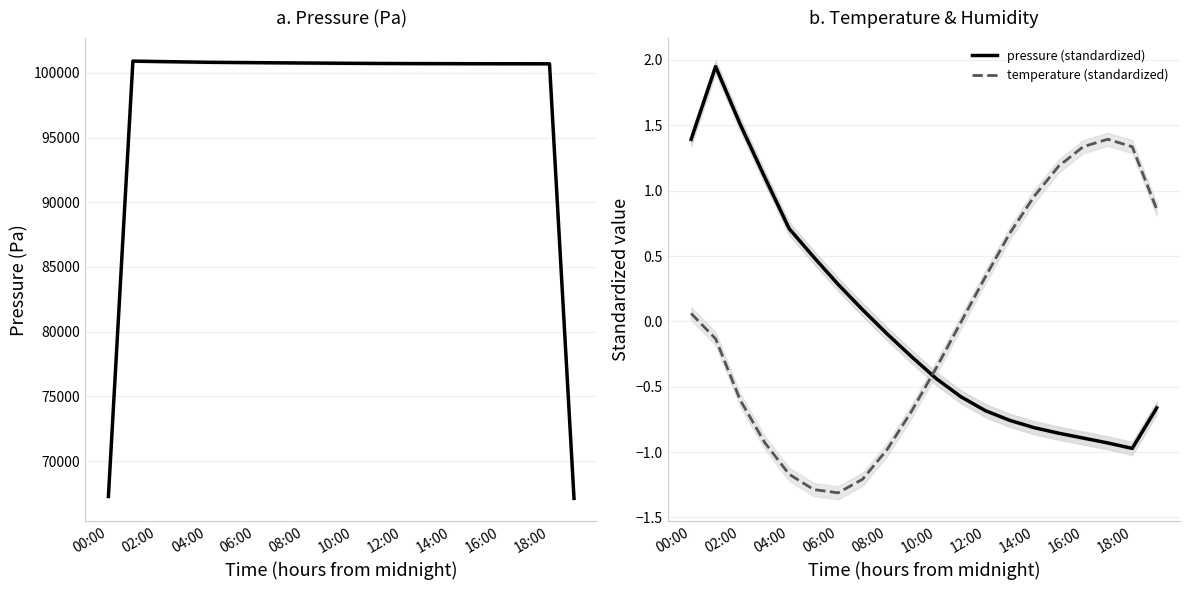

Which series ends up on top after the final intersection of pressure (standardized) and temperature (standardized)?

temperature (standardized)